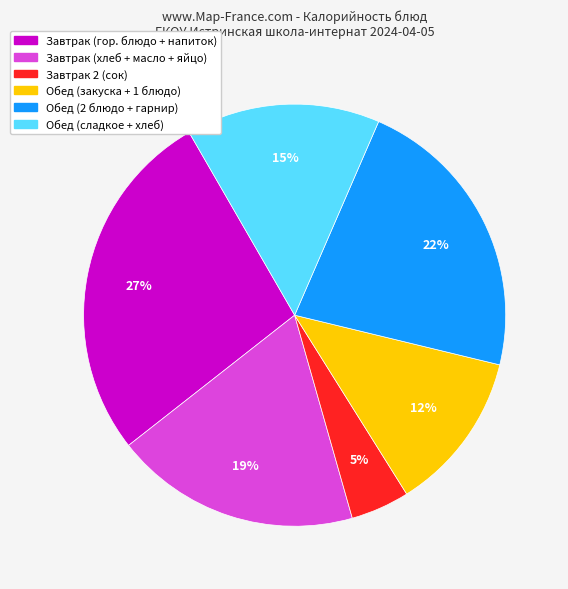

Approximately how many times larger is the value at Завтрак 2 (сок) compared to Обед (закуска + 1 блюдо)?

0.4